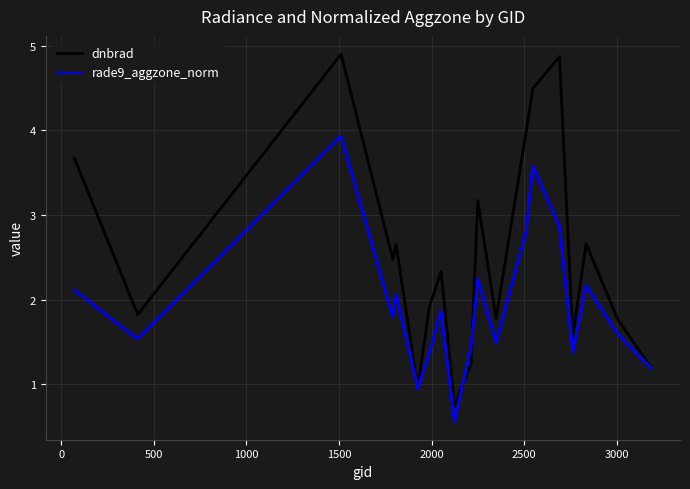

What is the maximum value for rade9_aggzone_norm?

3.9